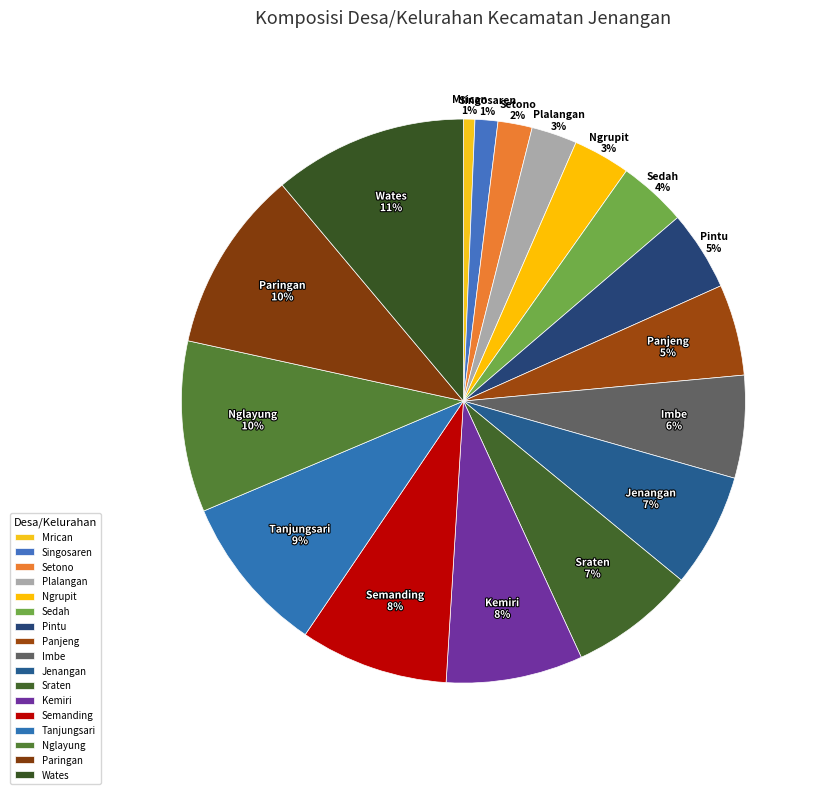

What percentage is the Semanding slice, to the nearest percent?

8%